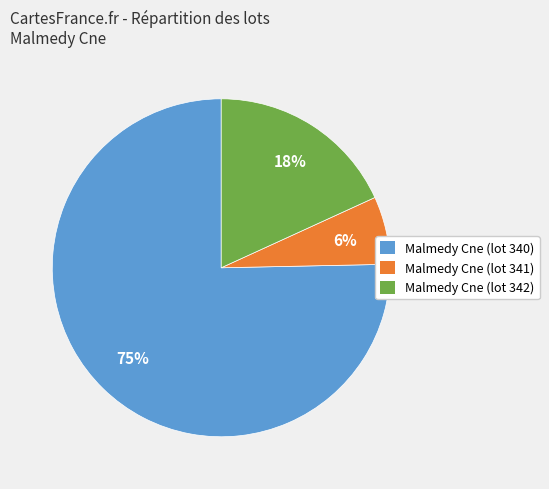

Which category has the smallest portion of the pie?

Malmedy Cne (lot 341)